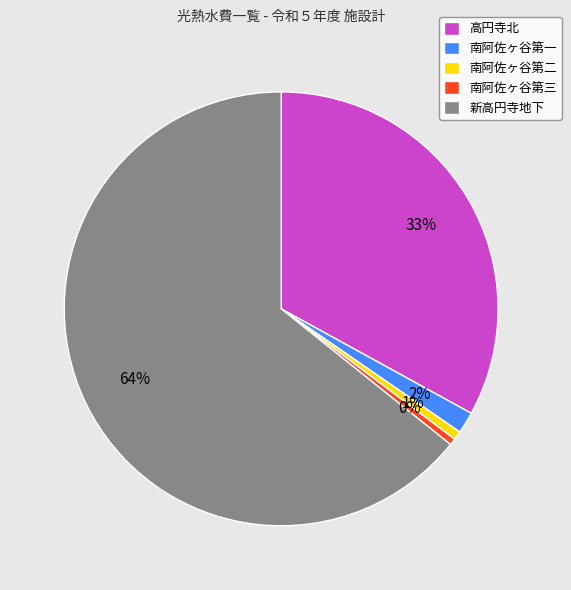

To the nearest percent, what percentage of the pie is 新高円寺地下?

64%